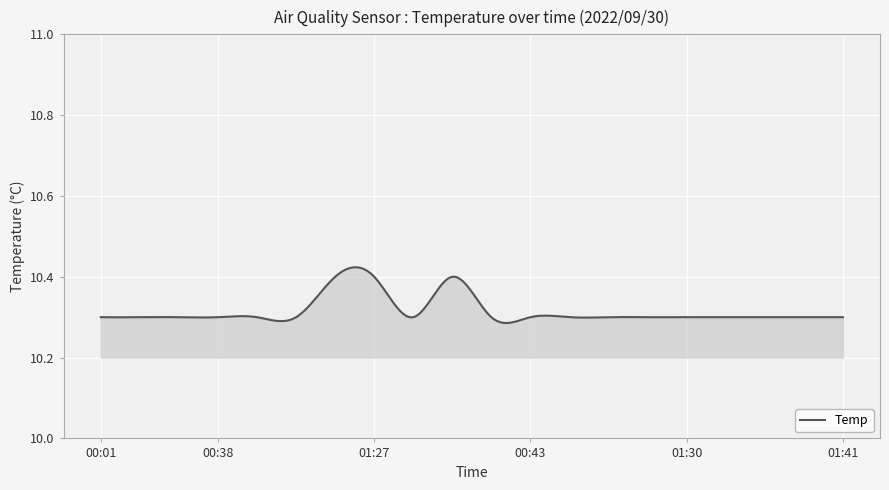

What is the sum of all values?

4126.3